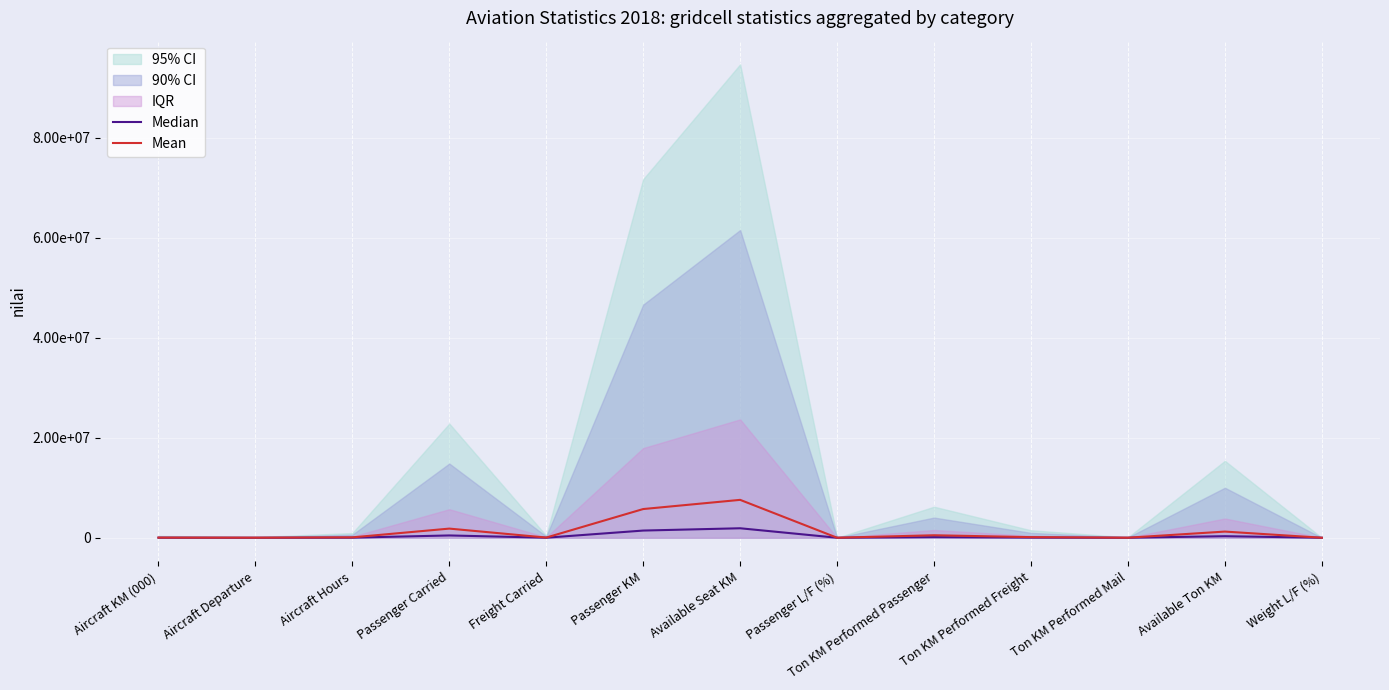

What is the total value across all series at Passenger L/F (%)?

7.6